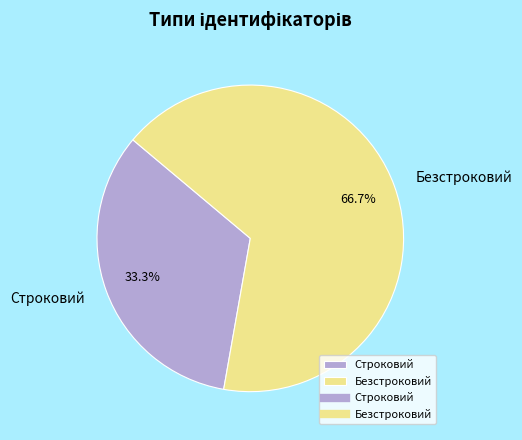

What portion of the pie excludes Строковий?

66.7%